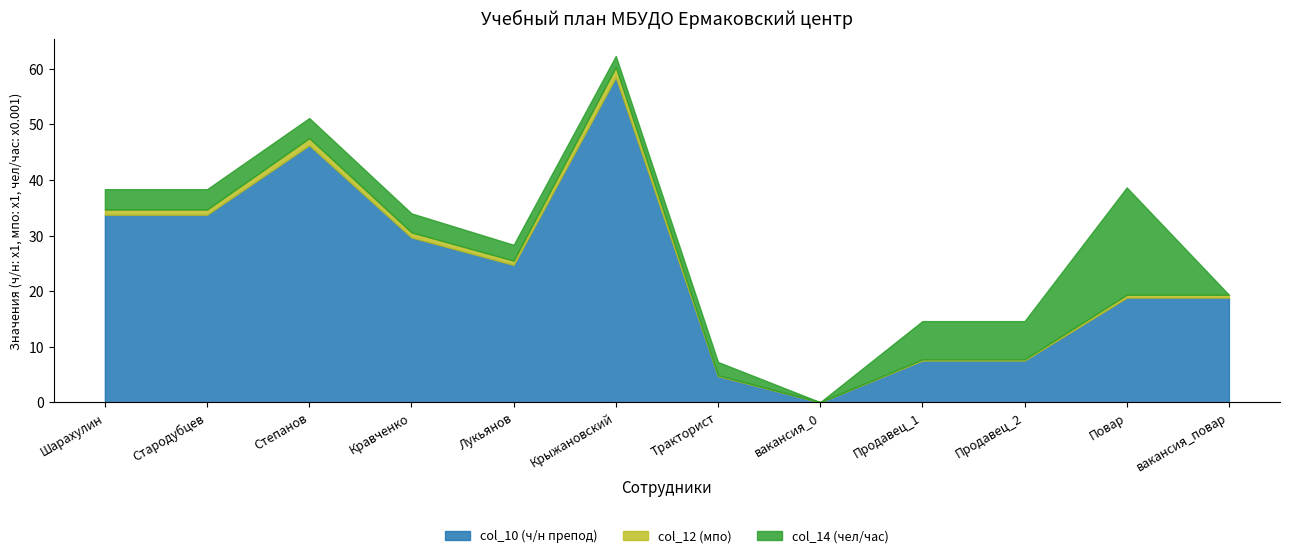

Where do col_14 (чел/час) and col_12 (мпо) first cross each other?

Повар and вакансия_повар